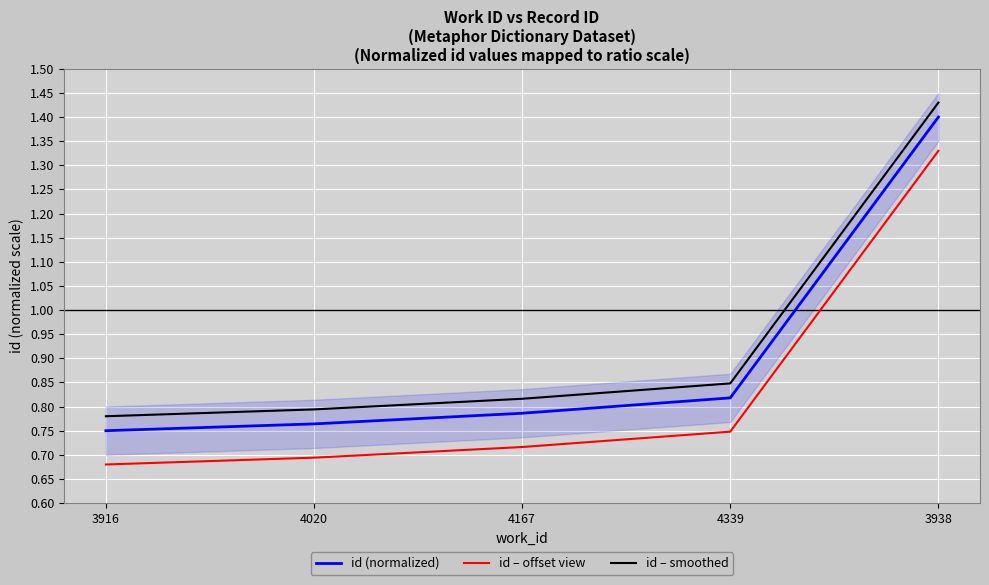

What is the sum of the id – offset view values at 4339 and 4020?

1.4